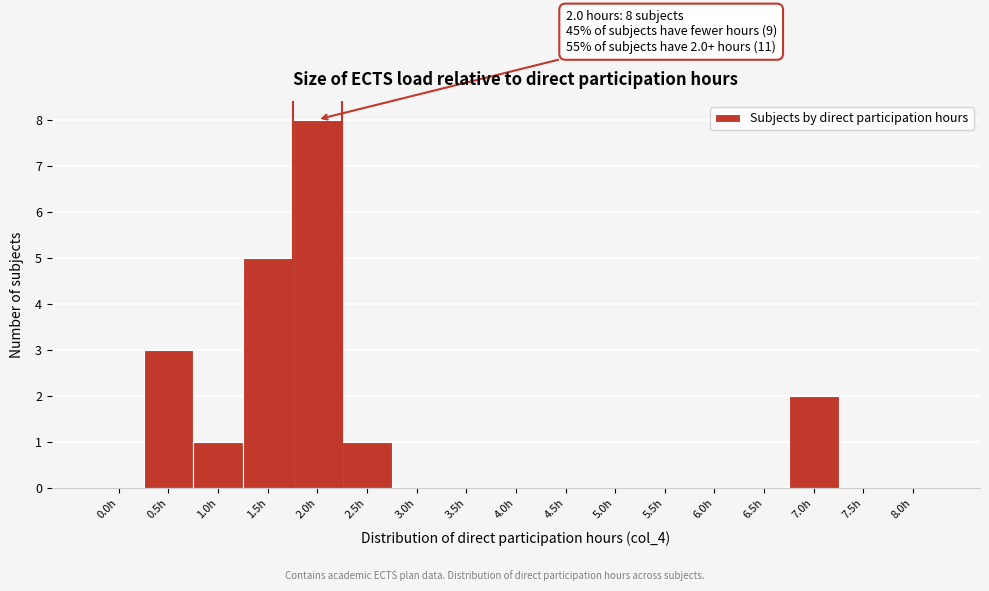

Reading left to right, list all the values displayed in this chart.

0.0h=0	0.5h=3	1.0h=1	1.5h=5	2.0h=8	2.5h=1	3.0h=0	3.5h=0	4.0h=0	4.5h=0	5.0h=0	5.5h=0	6.0h=0	6.5h=0	7.0h=2	7.5h=0	8.0h=0